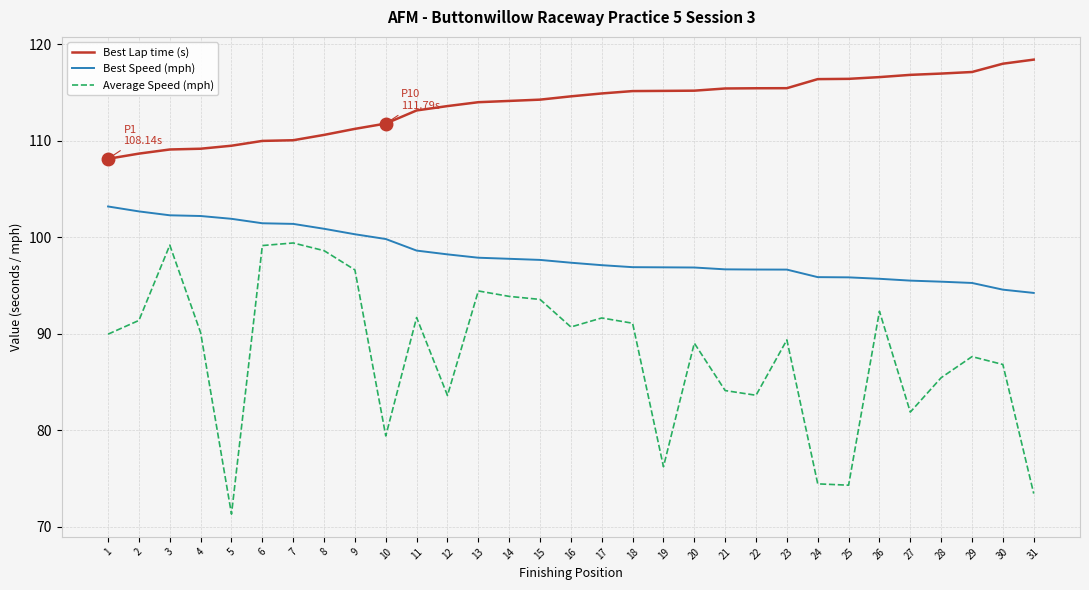

Does the chart display data point markers on the line(s)?

No